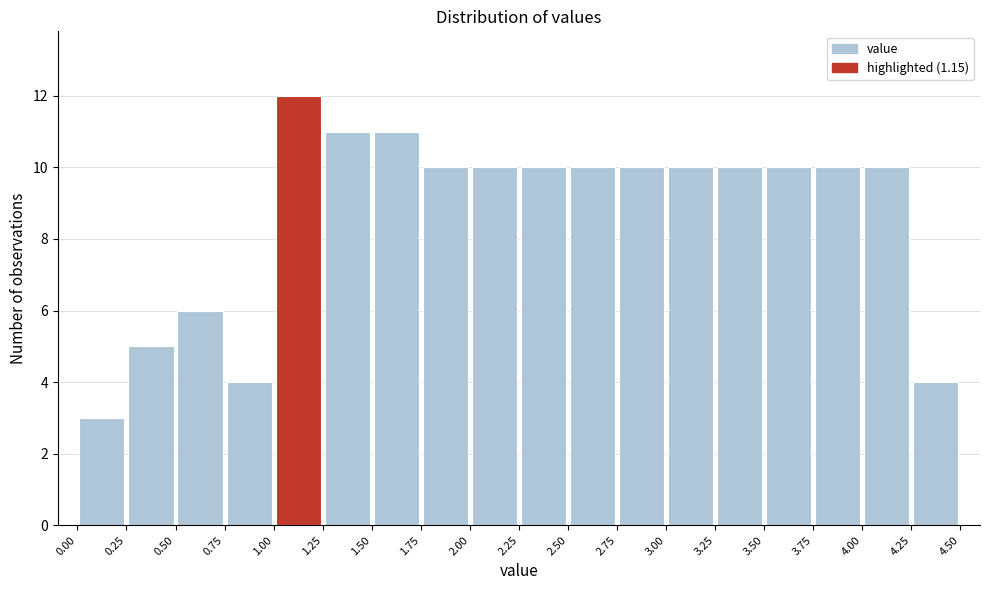

What is the height of the bar covering 4.00 to 4.25 on the x-axis? The values are not printed on the chart, so give them approximately, as read against the axis.

10